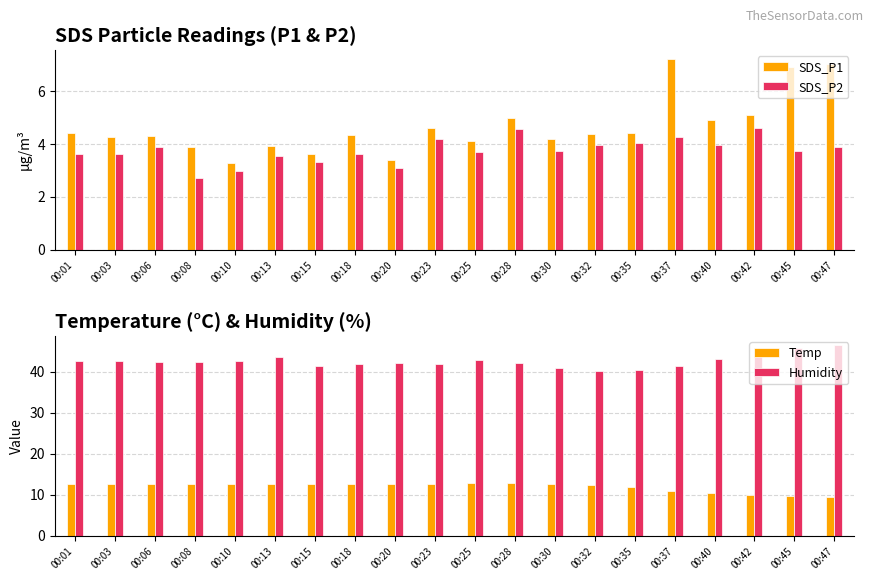

What is the difference between the Temp values at 00:28 and 00:42?

2.8